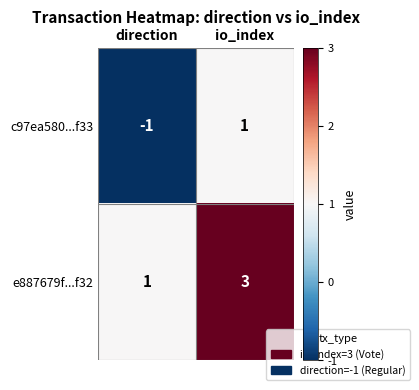

What is the sum of the e887679f...f32 values at io_index and direction?

4